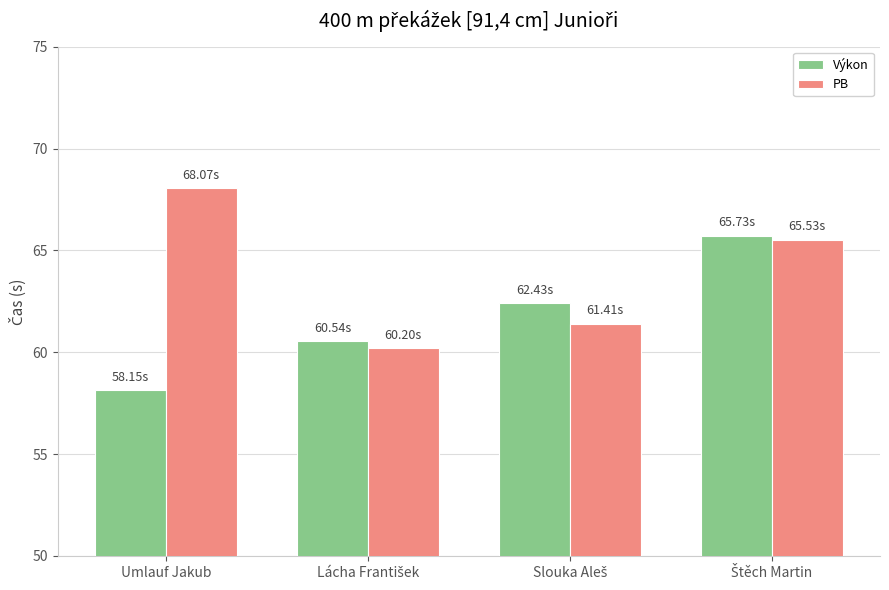

At which label does Výkon reach its minimum?

Umlauf Jakub